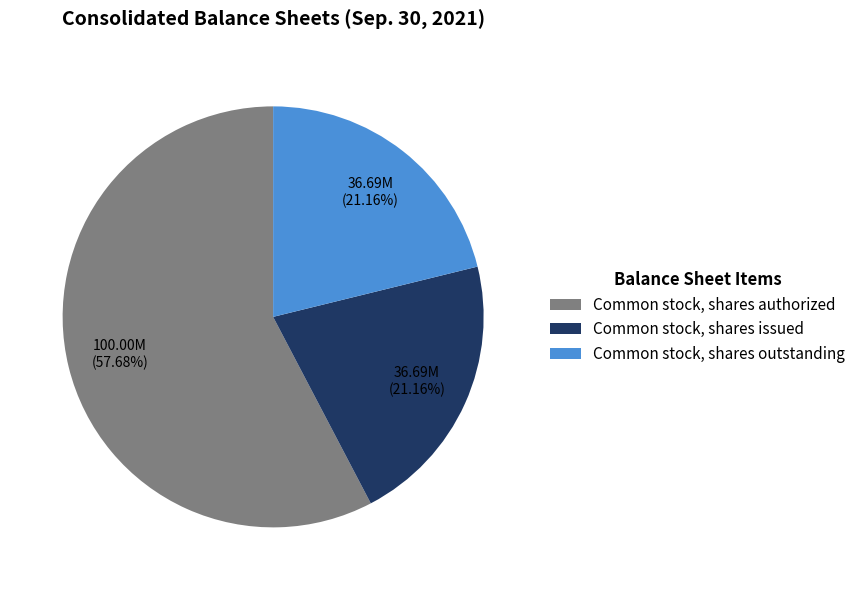

To the nearest percent, what portion does Common stock, shares issued represent?

21%